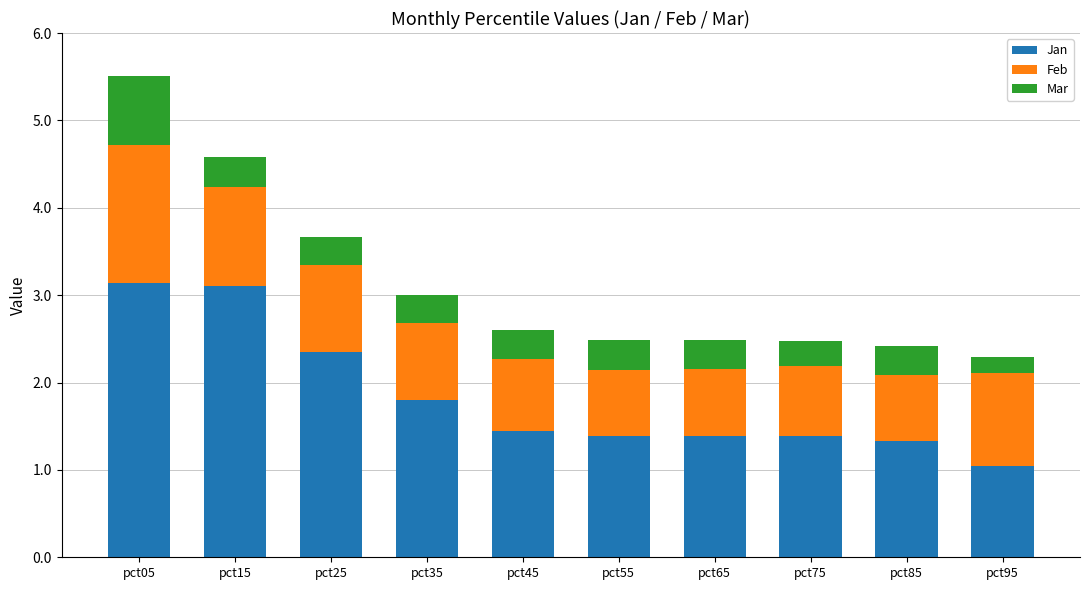

What is the value of the Jan bar at the 6th from the left?

1.4